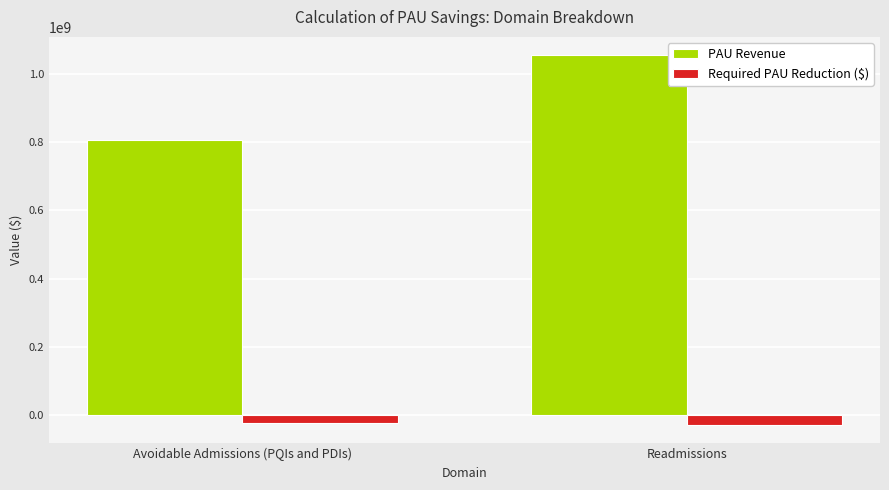

What is the highest value of the Required PAU Reduction ($) series?

-22257659.5